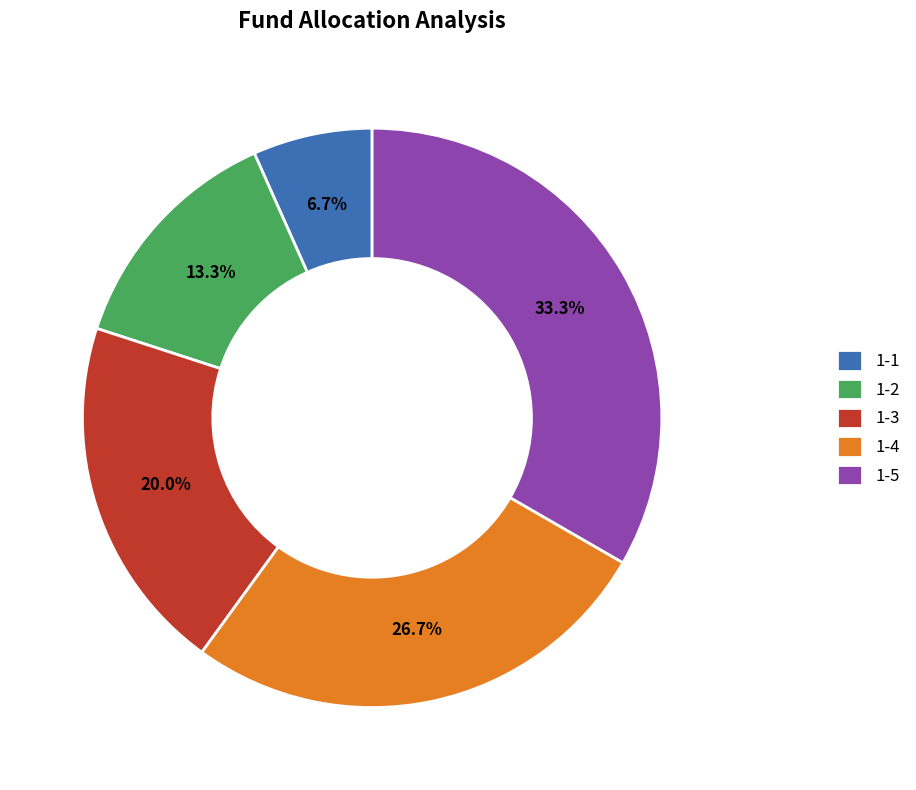

How many slices are in this pie chart?

5